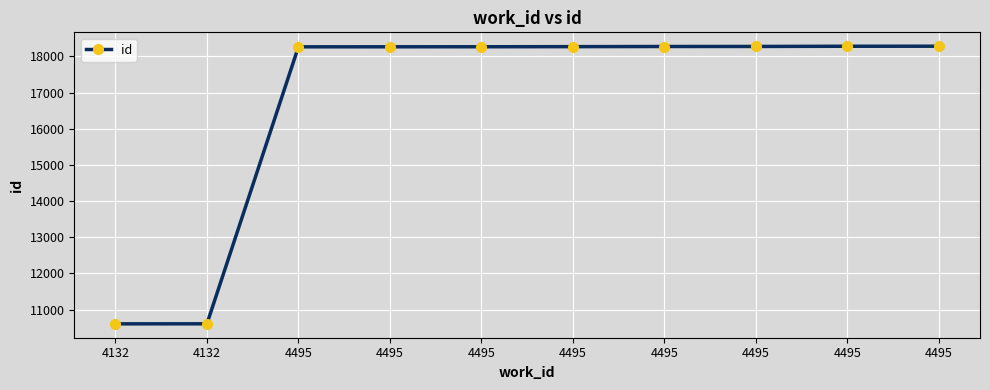

What is the value of the 9th point from the left?

18265